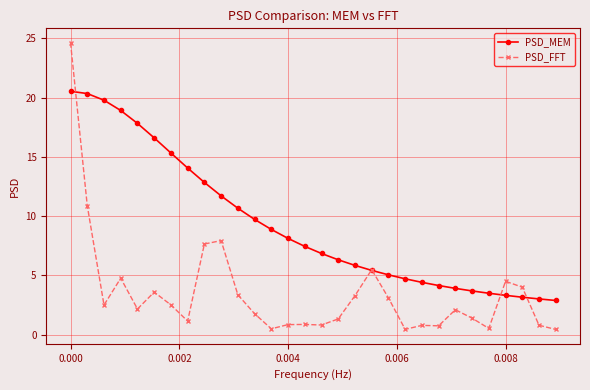

True or false: PSD_FFT has more than 2 interior local peaks.

True